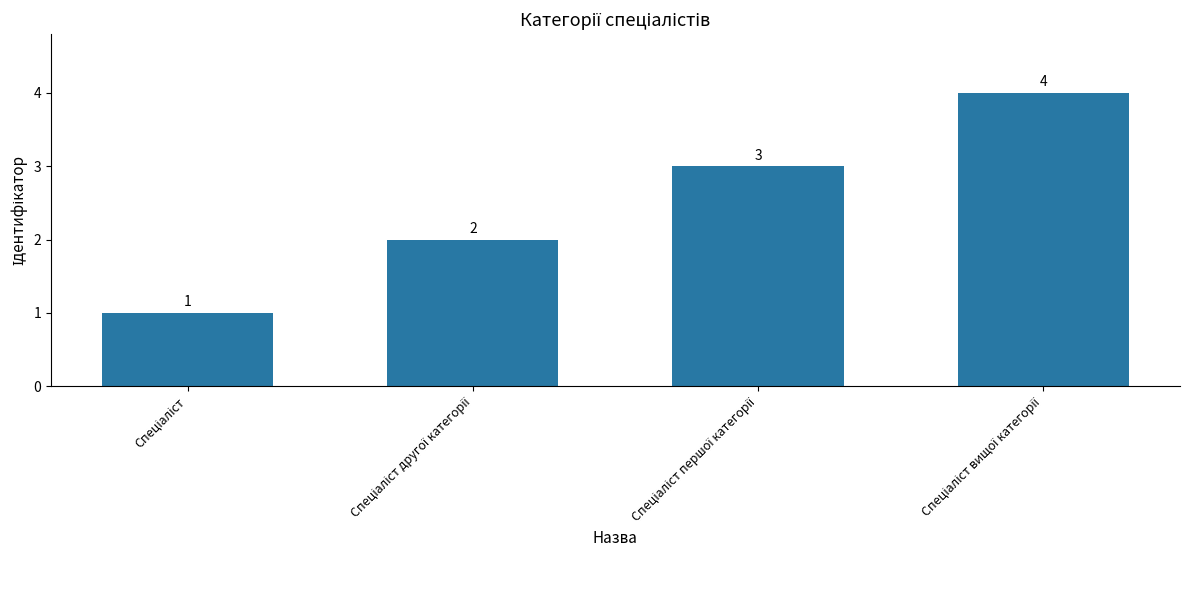

What is the value of the 4th bar from the left?

4